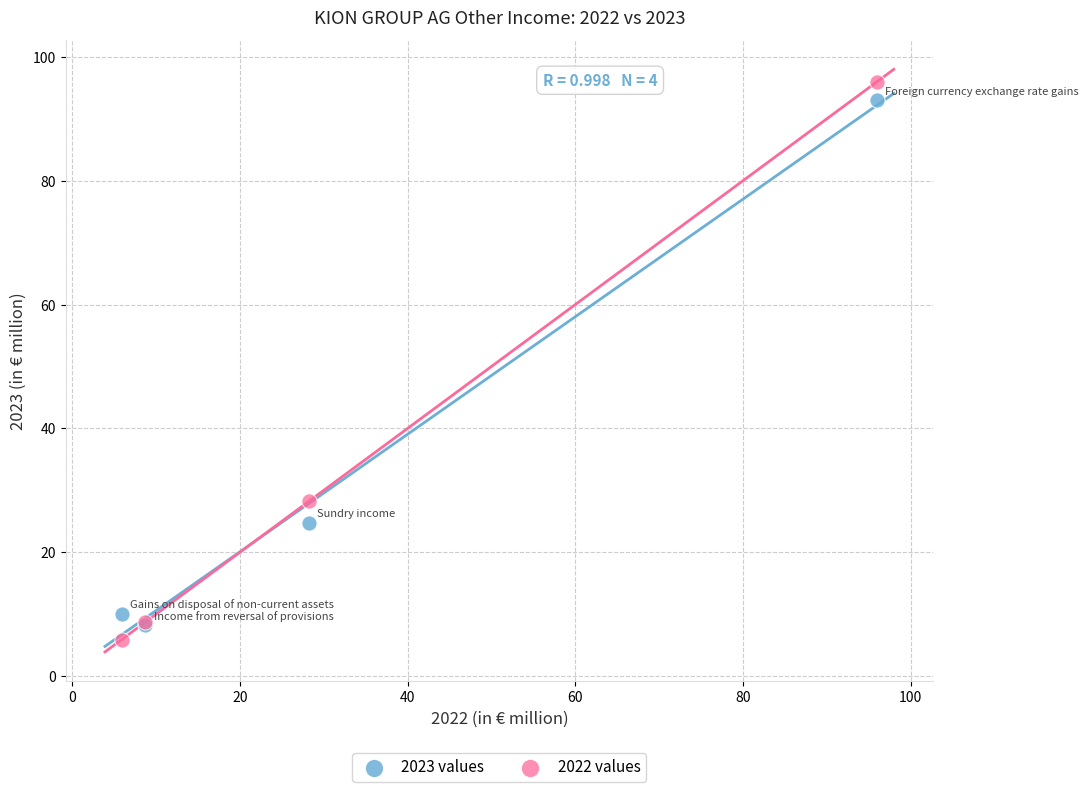

Across all series, what Y value is closest to 50?

28.2